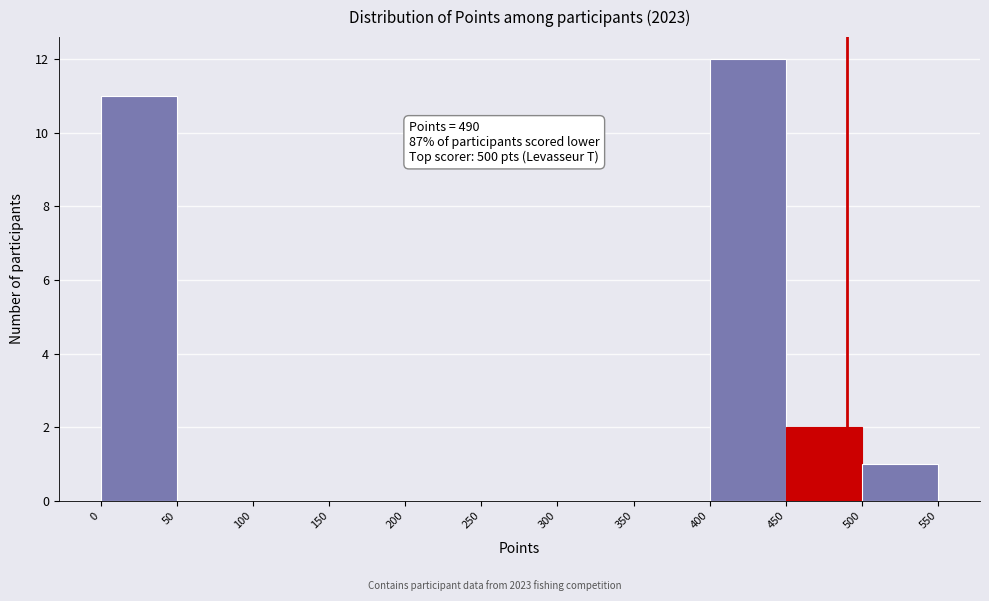

Over which range of the x-axis is the bar tallest?

400 to 450